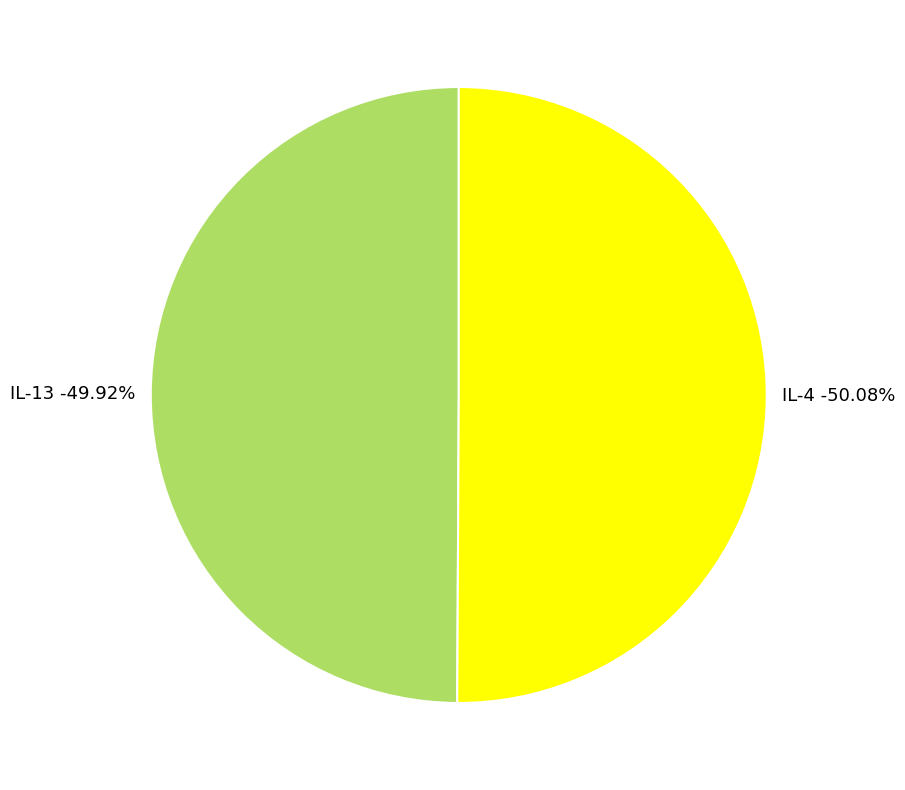

Combined, what portion of the pie is IL-4 and IL-13?

100.0%